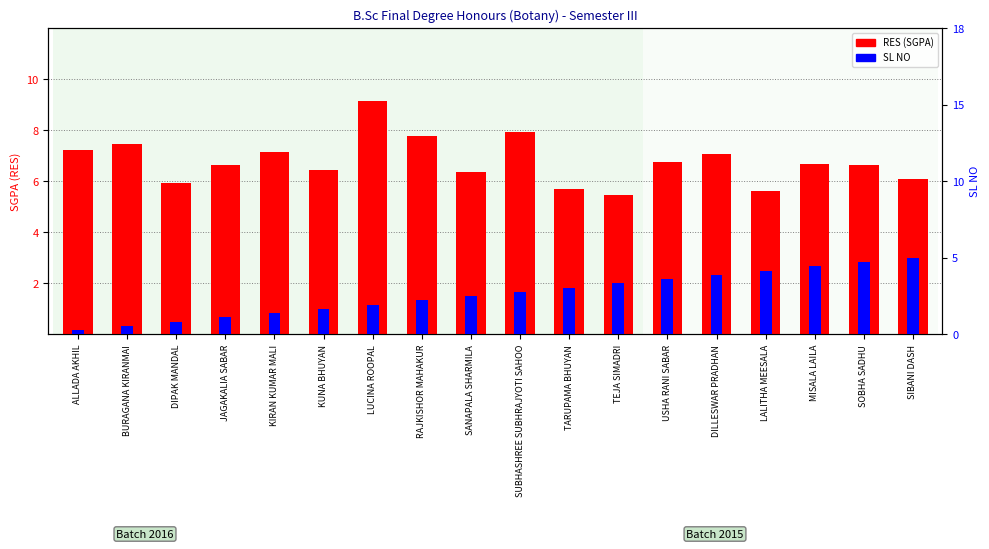

Where does the RES (SGPA) series first go above 6?

ALLADA AKHIL